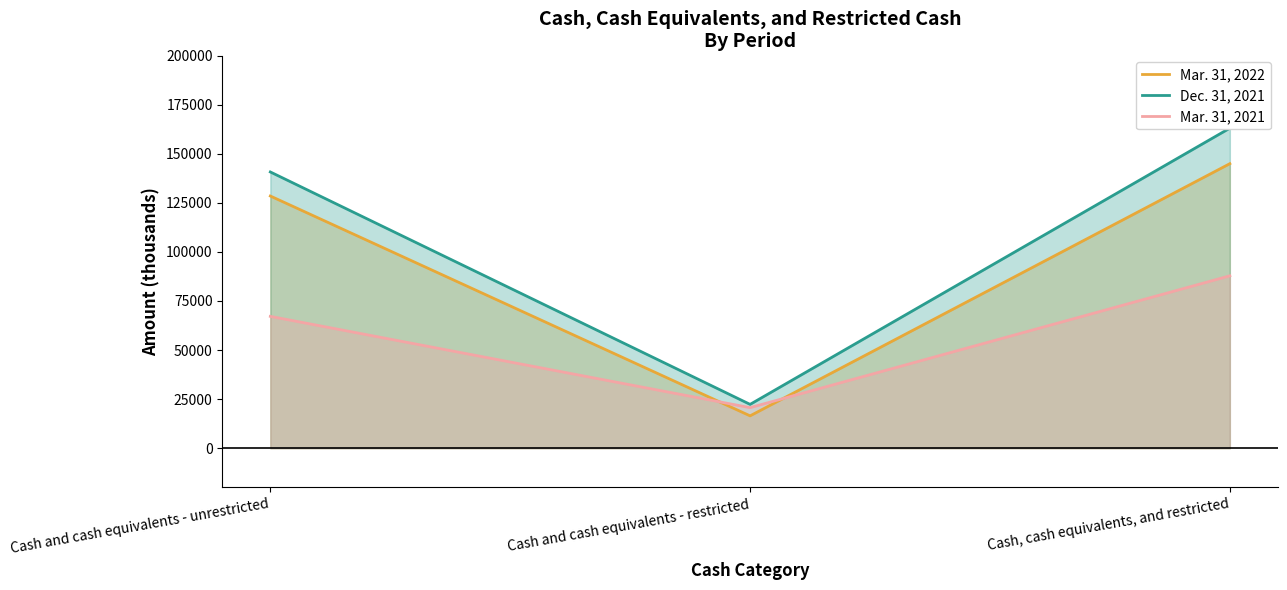

Which category has the lowest value across all series?

Cash and cash equivalents - restricted